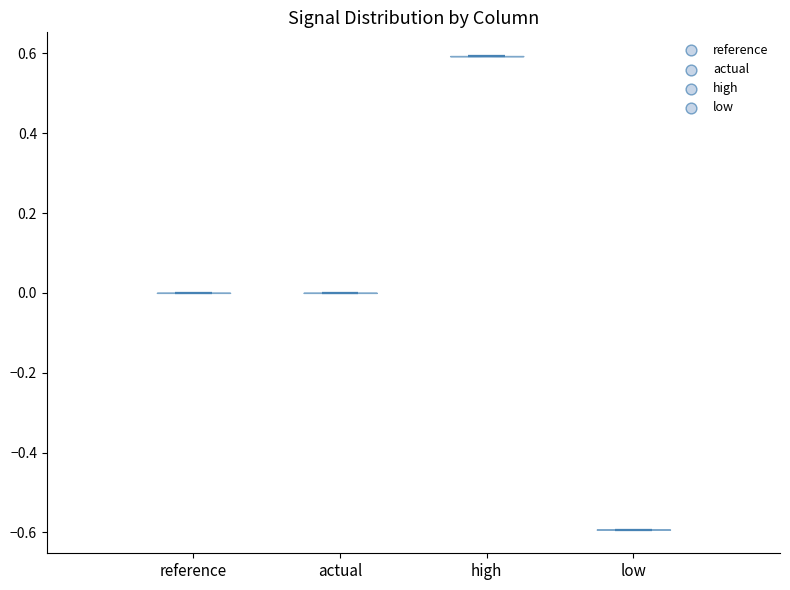

Which violin has the highest median line?

high